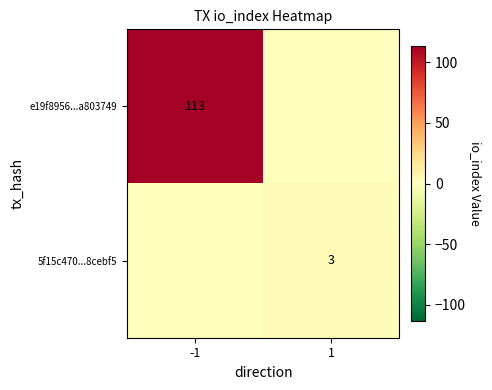

The value of e19f8956...a803749 at -1 is 113. True or false?

True